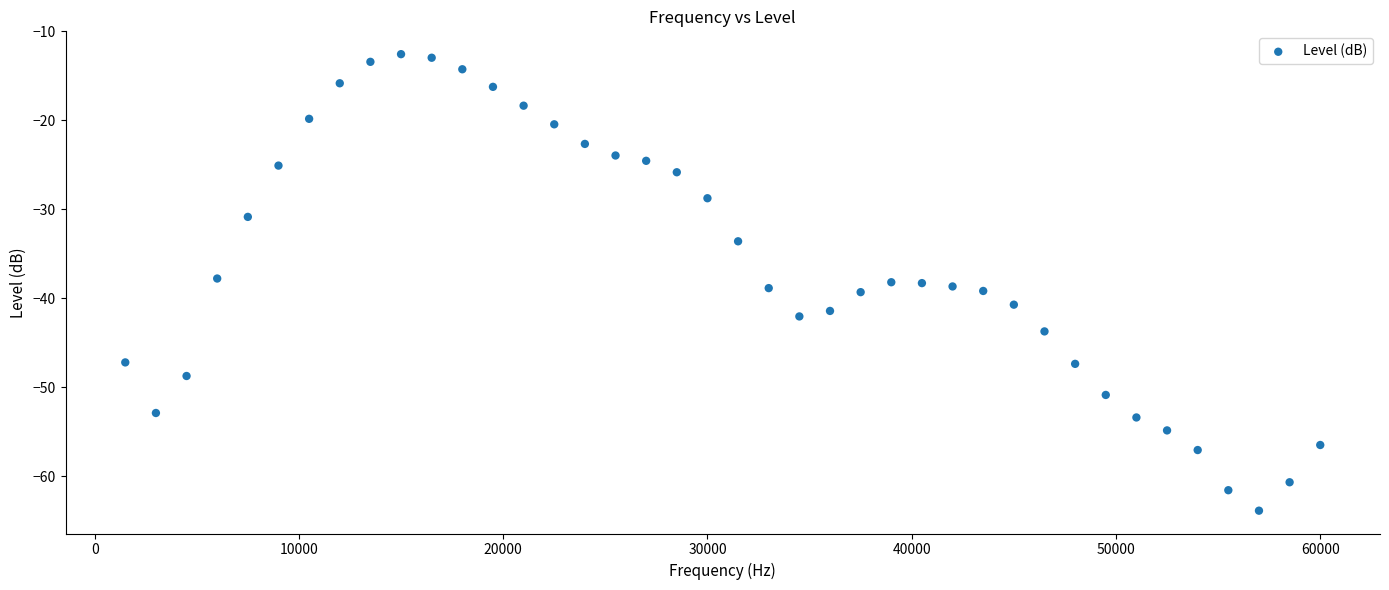

What is the range of X values (max minus min)?

58500.0